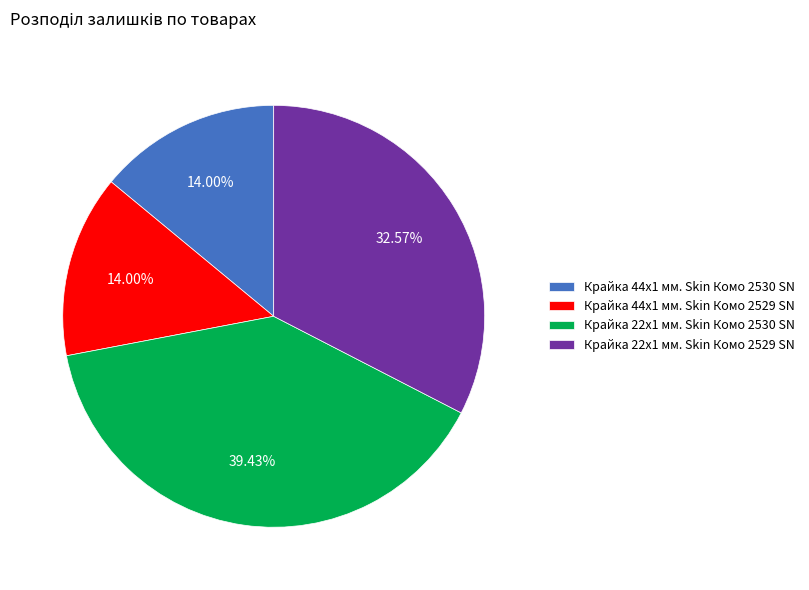

What percentage is NOT represented by Крайка 22x1 мм. Skin Комо 2530 SN?

60.6%